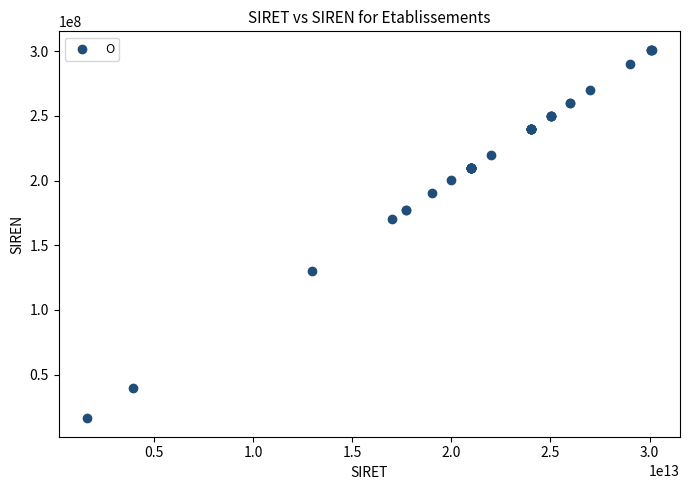

What Y value in the scatter plot is closest to 158687564?

170102115